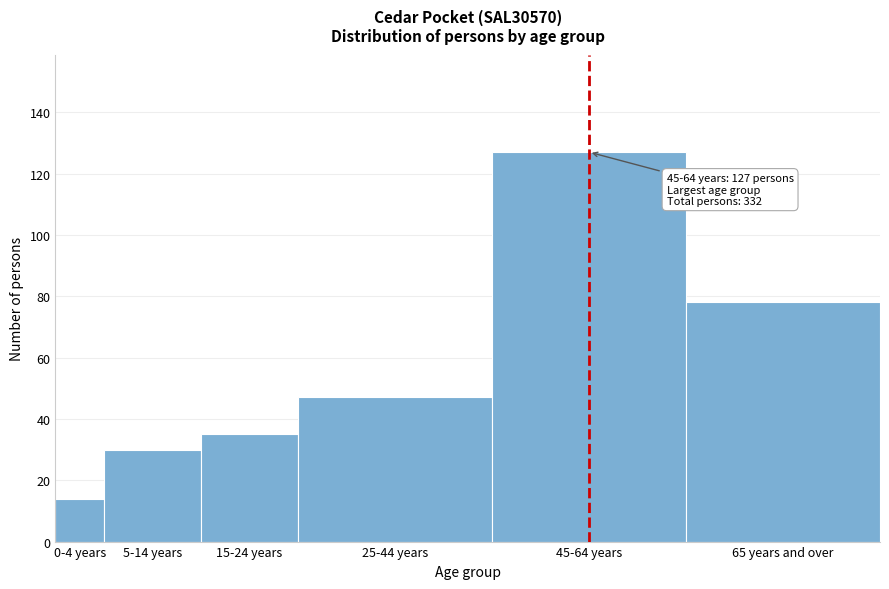

Reading right to left, what are all the values shown in this chart?

78	127	47	35	30	14